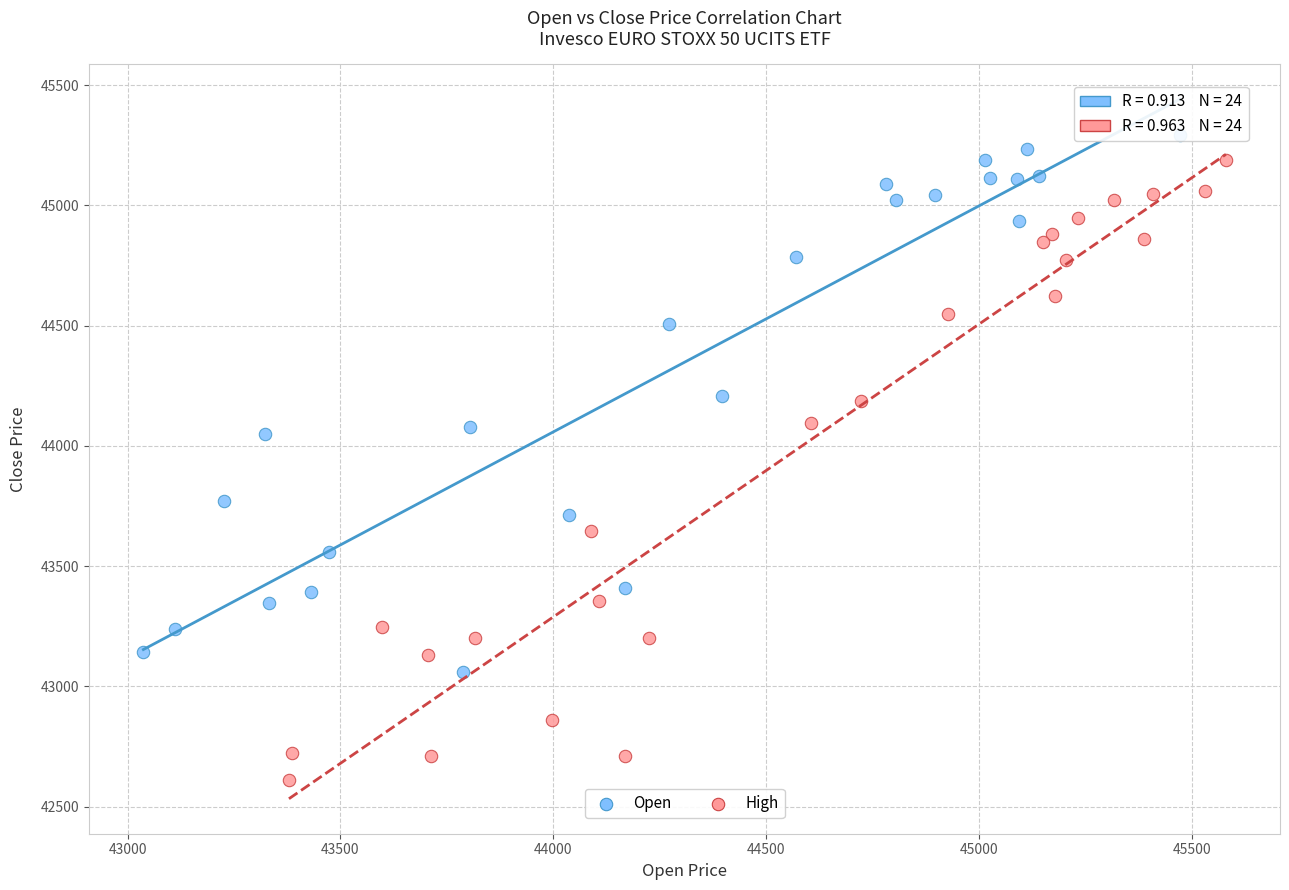

Which series has the largest Y range (max minus min)?

High